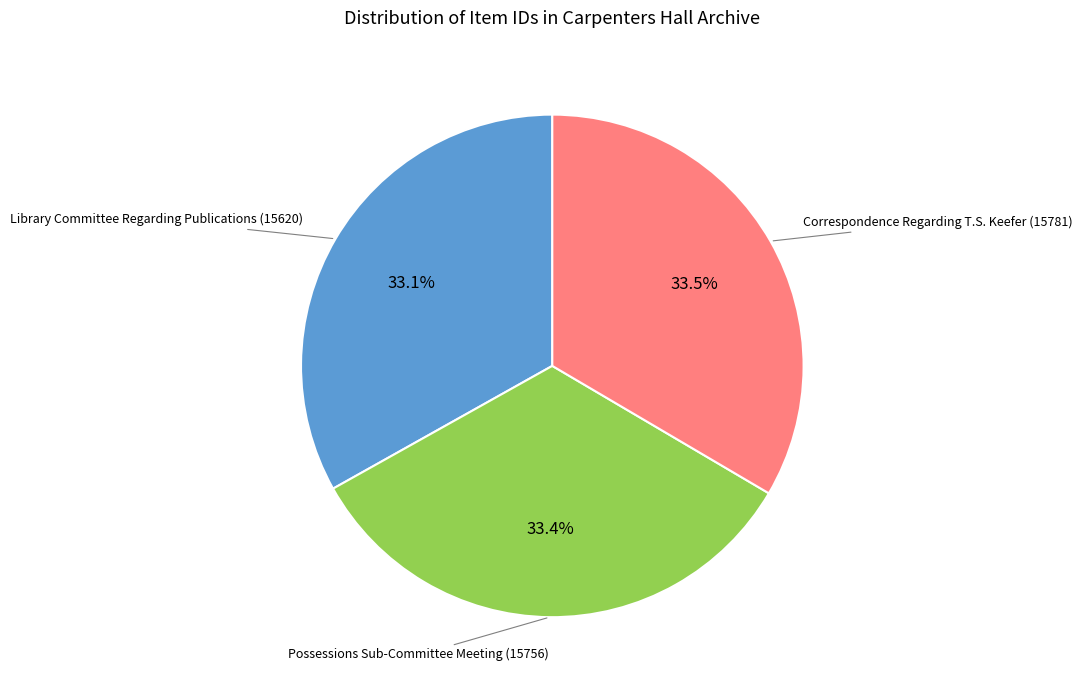

Approximately how many times larger is the value at Correspondence Regarding T.S. Keefer (15781) compared to Possessions Sub-Committee Meeting (15756)?

1.0